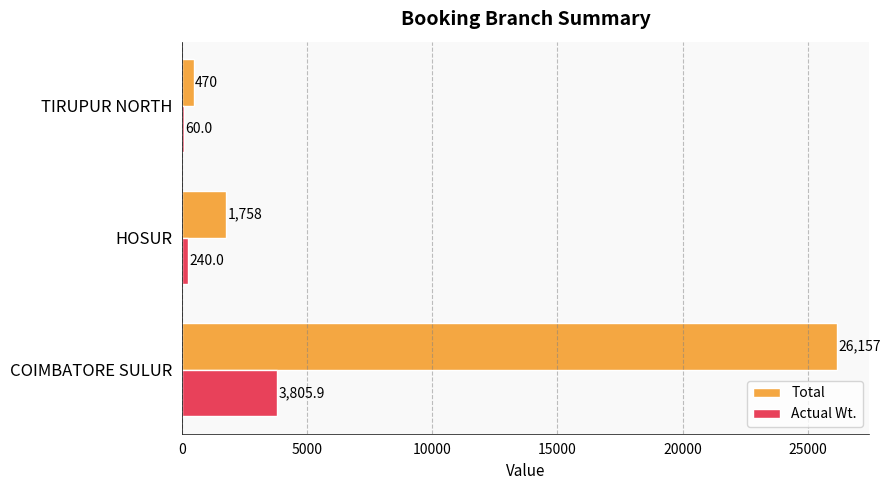

Is the value of Total at COIMBATORE SULUR greater than the value of Actual Wt. at COIMBATORE SULUR?

Yes